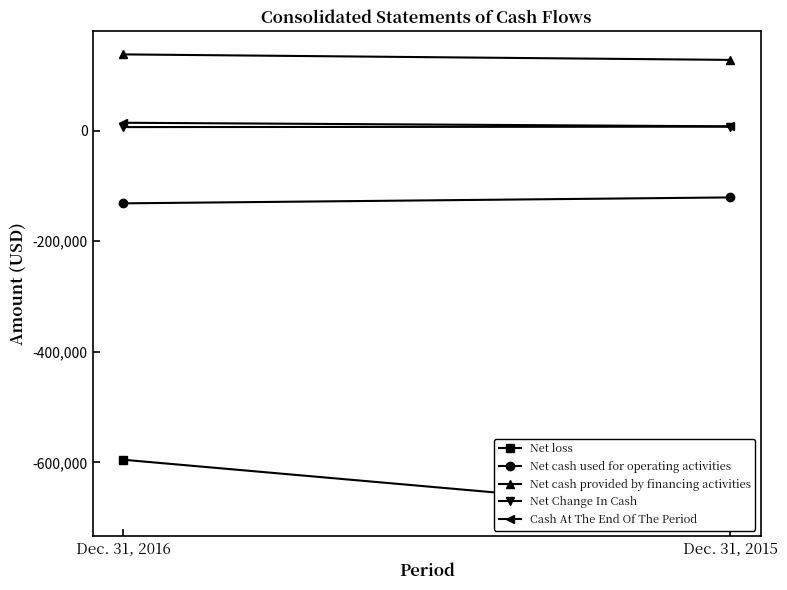

Rank the series at Dec. 31, 2015 from lowest to highest value.

Net loss, Net cash used for operating activities, Net Change In Cash, Cash At The End Of The Period, Net cash provided by financing activities